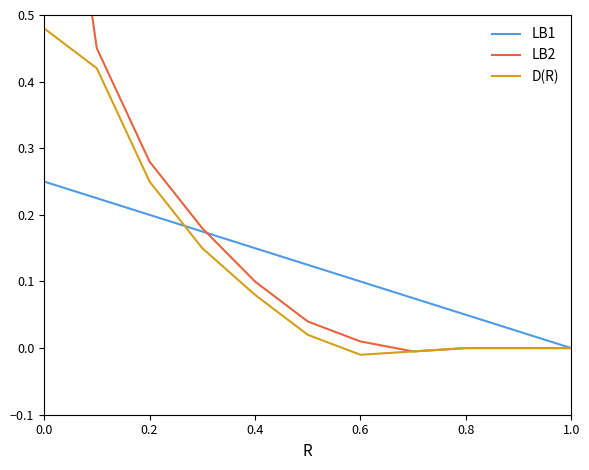

Is this an area chart (filled region under the line)?

No